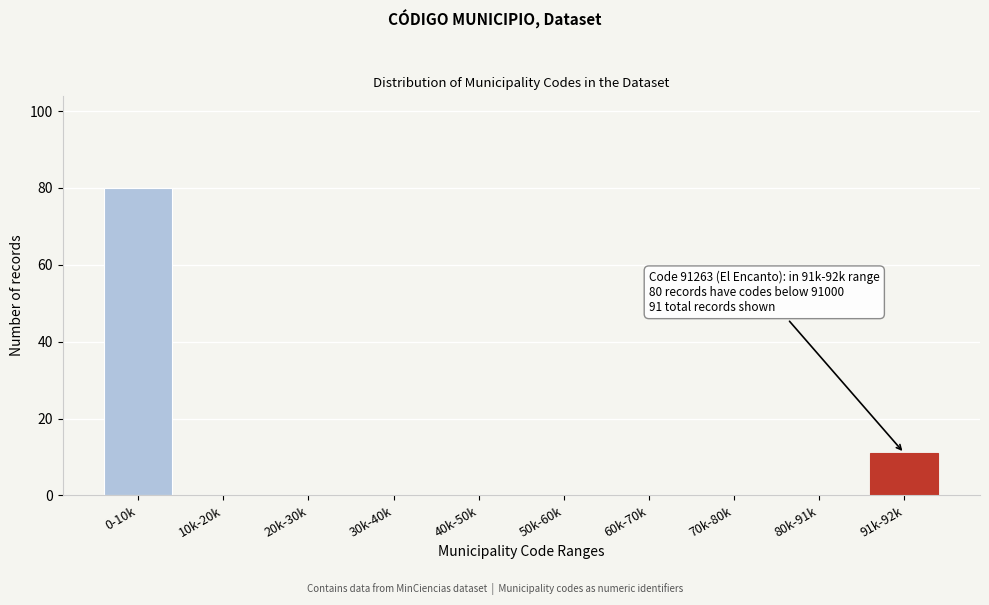

Reading left to right, extract all data points from this chart.

0-10k=80	10k-20k=0	20k-30k=0	30k-40k=0	40k-50k=0	50k-60k=0	60k-70k=0	70k-80k=0	80k-91k=0	91k-92k=11